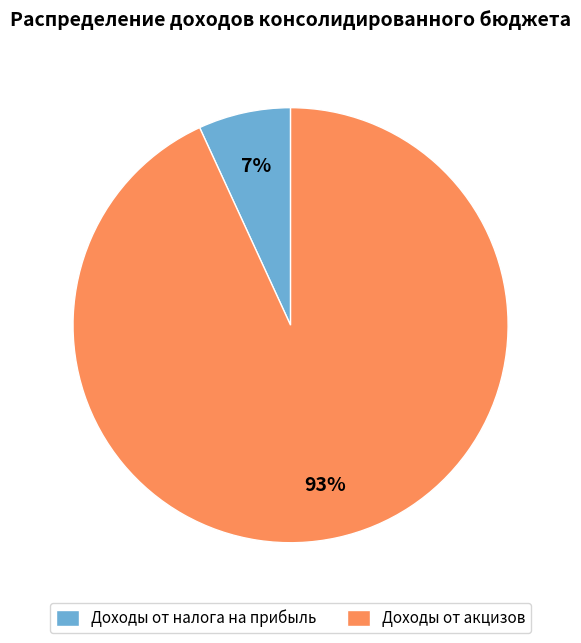

Is it true that Доходы от налога на прибыль is 20% of the pie?

False